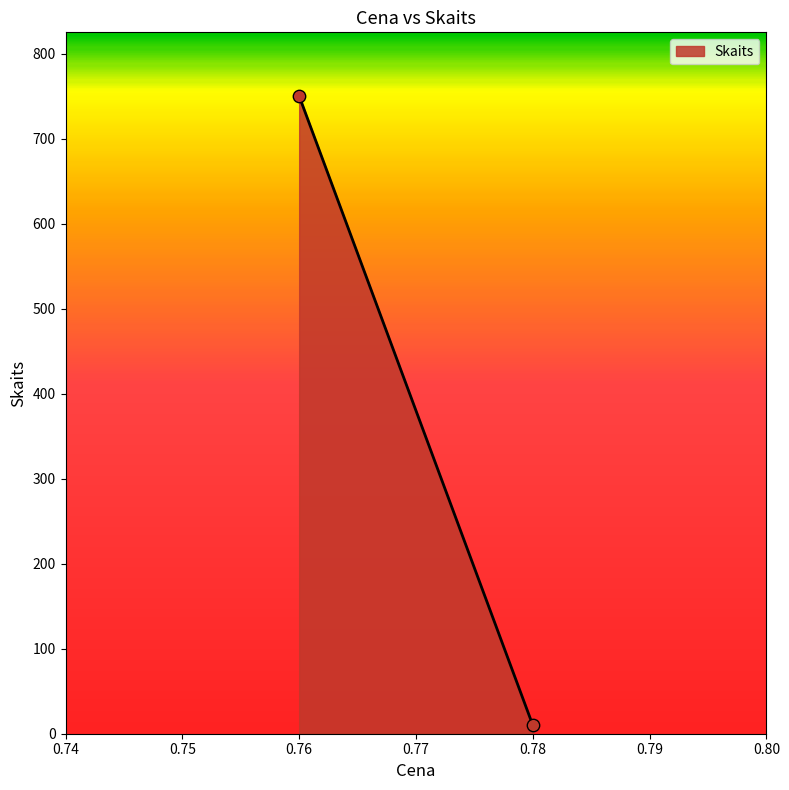

What is the range of Y values (max minus min)?

740